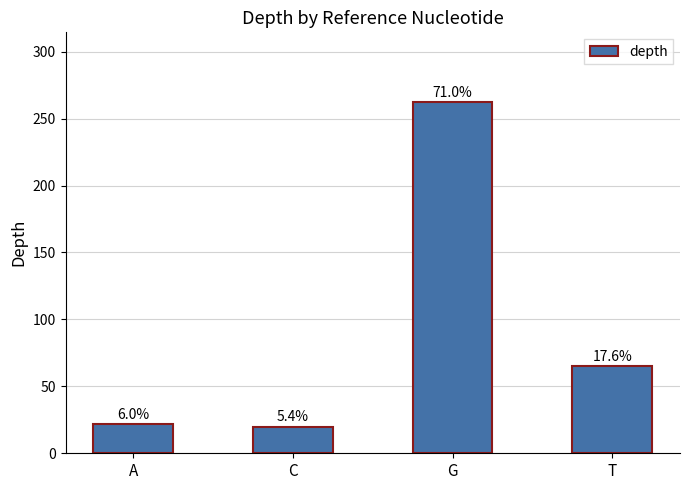

What is the label of the 2nd bar from the left?

C